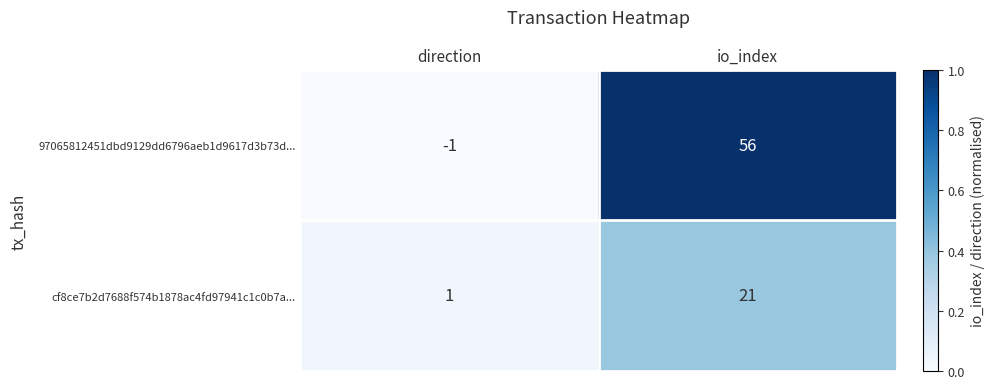

What is the average value of the 97065812451dbd9129dd6796aeb1d9617d3b73d... series?

28